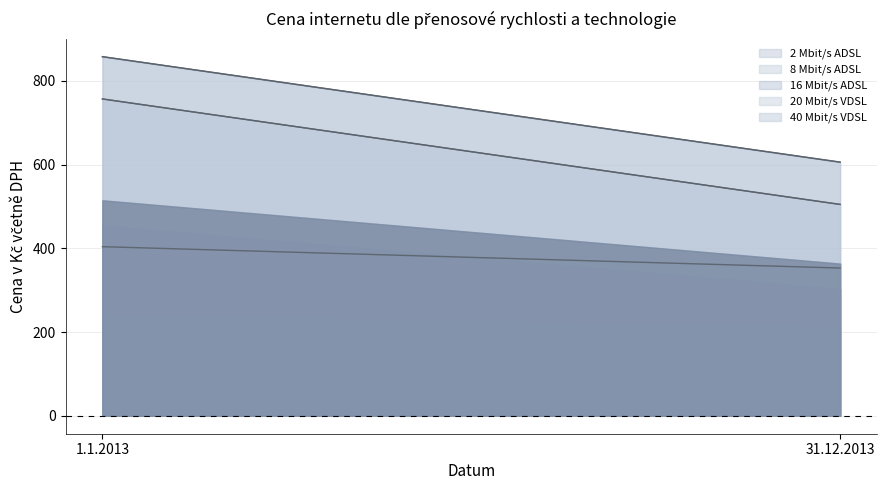

What position from the right is 31.12.2013?

1